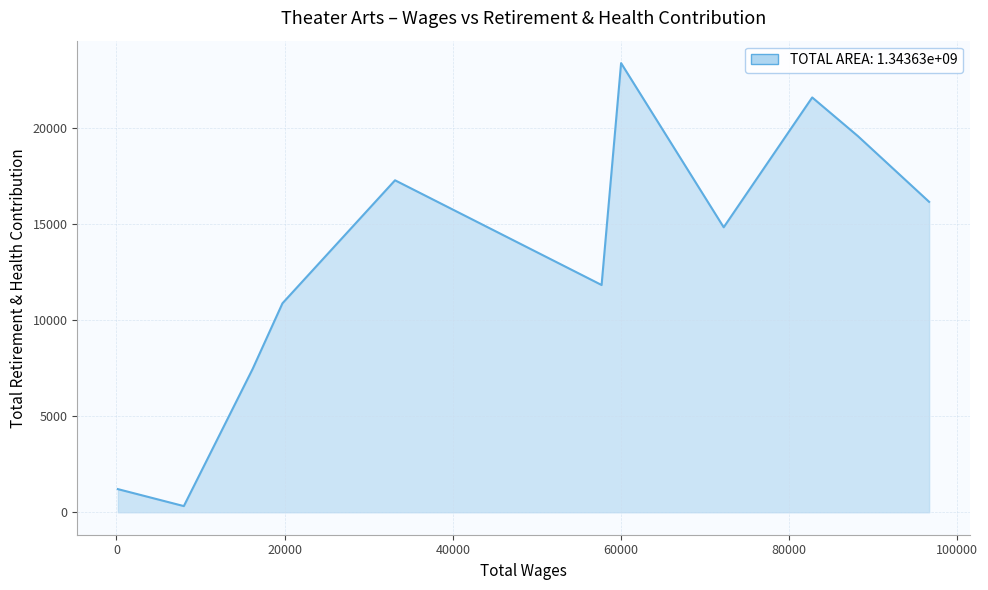

What is the difference between the maximum and minimum values?

23033